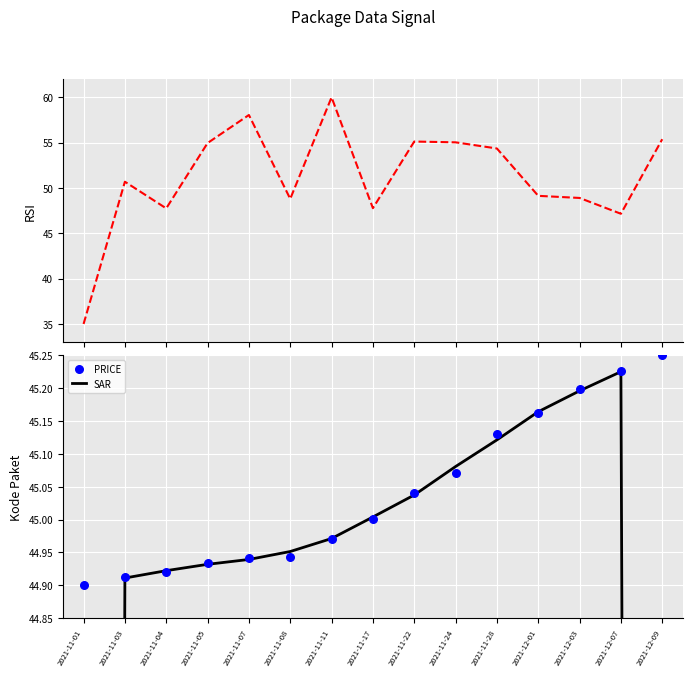

Which series has the largest total across all categories?

RSI